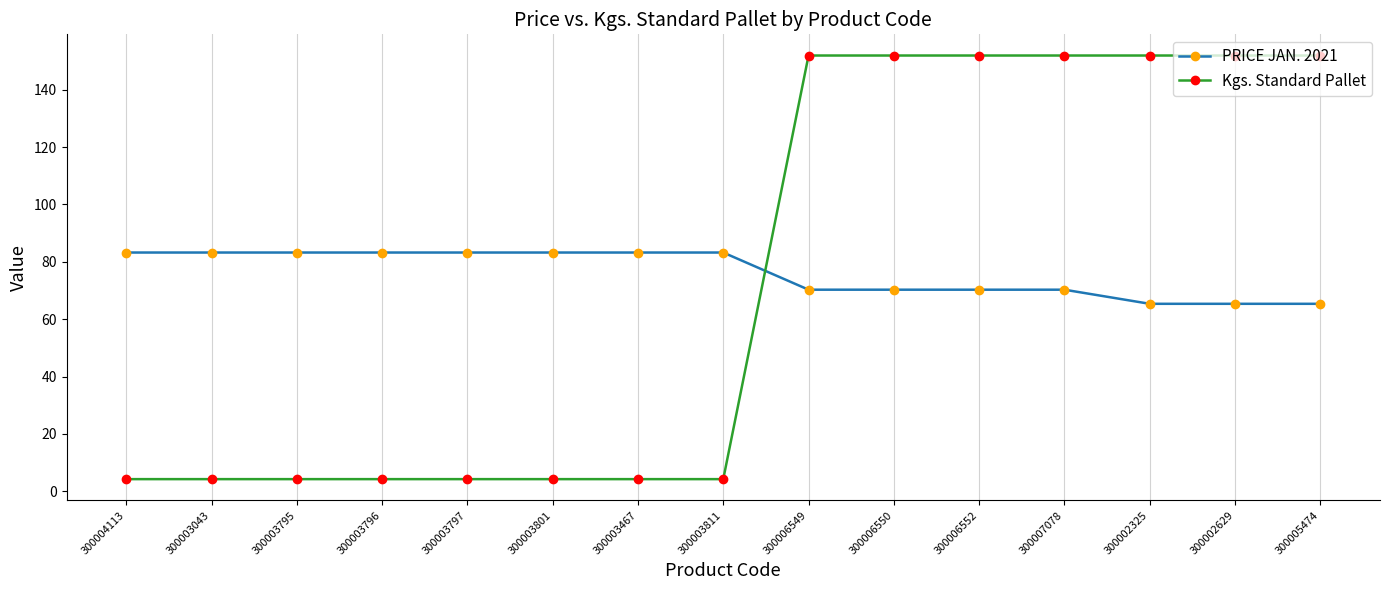

Rank the series at 300003796 from lowest to highest value.

Kgs. Standard Pallet, PRICE JAN. 2021